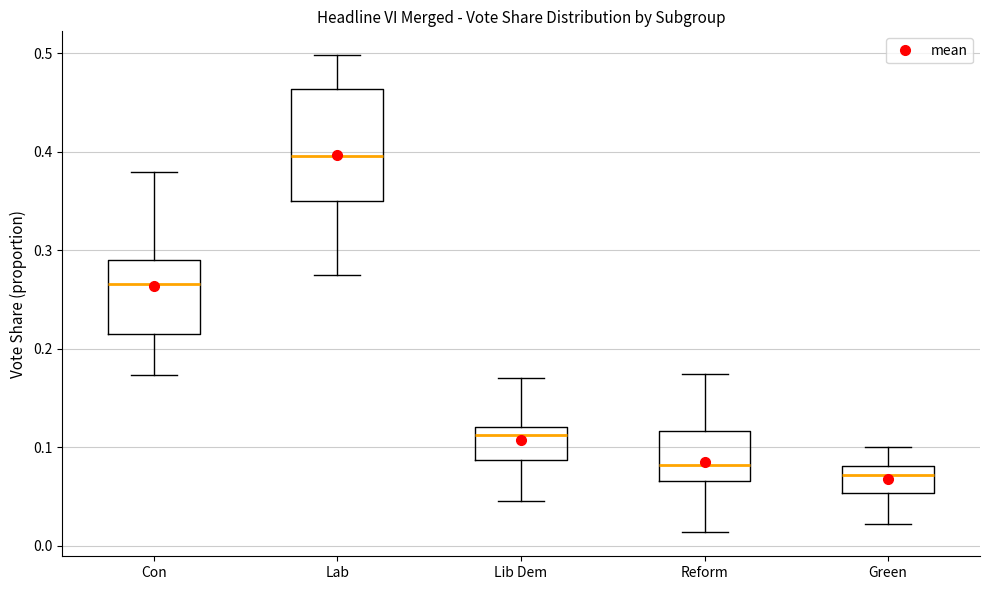

Reading left to right, transcribe this box plot: for each box, give where its median line is, the range the box spans, and where its two whiskers end, as read against the y-axis. The values are not printed on the chart, so give them approximately, as read against the axis.

Con: median 0.27, box 0.22 to 0.29, whiskers 0.17 to 0.38
Lab: median 0.40, box 0.35 to 0.46, whiskers 0.27 to 0.50
Lib Dem: median 0.11, box 0.09 to 0.12, whiskers 0.05 to 0.17
Reform: median 0.08, box 0.07 to 0.12, whiskers 0.01 to 0.17
Green: median 0.07, box 0.05 to 0.08, whiskers 0.02 to 0.10